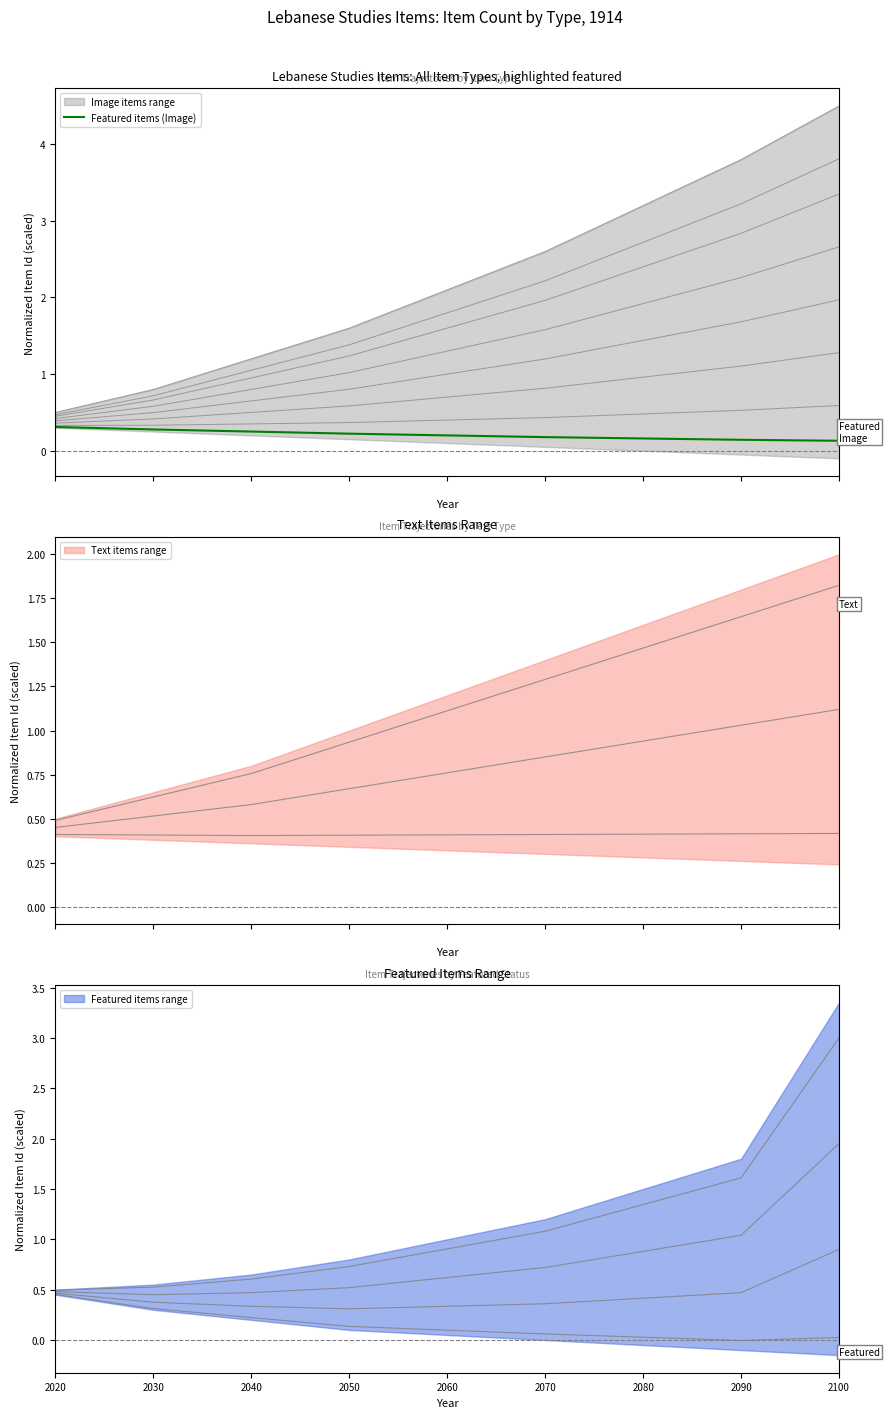

Between 2080 and 2070, which is larger?

2070